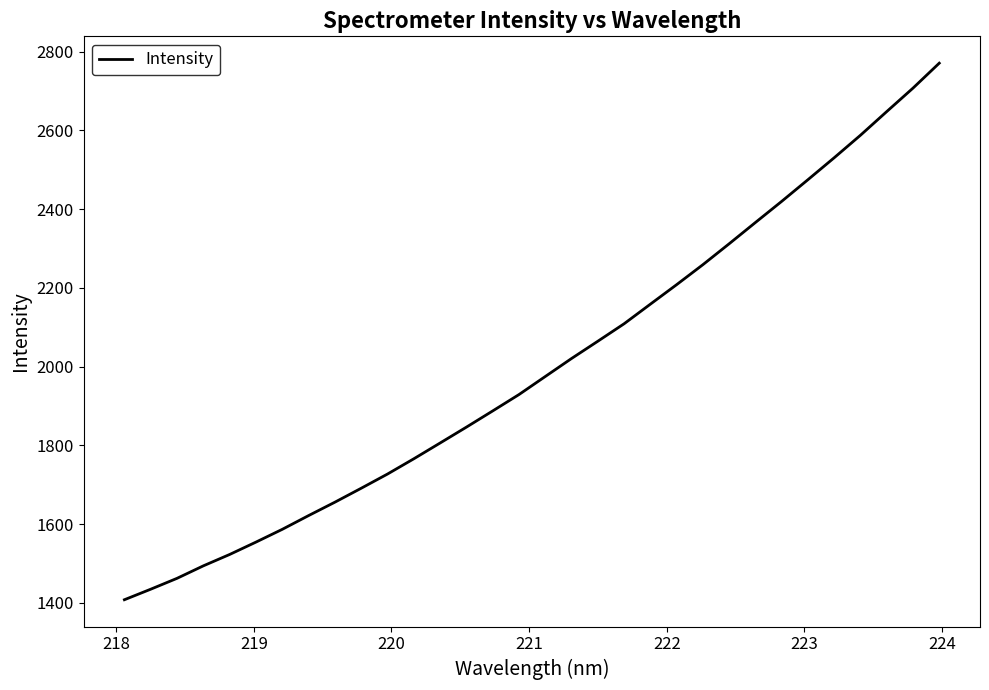

What is the difference between the maximum and minimum values?

1363.4